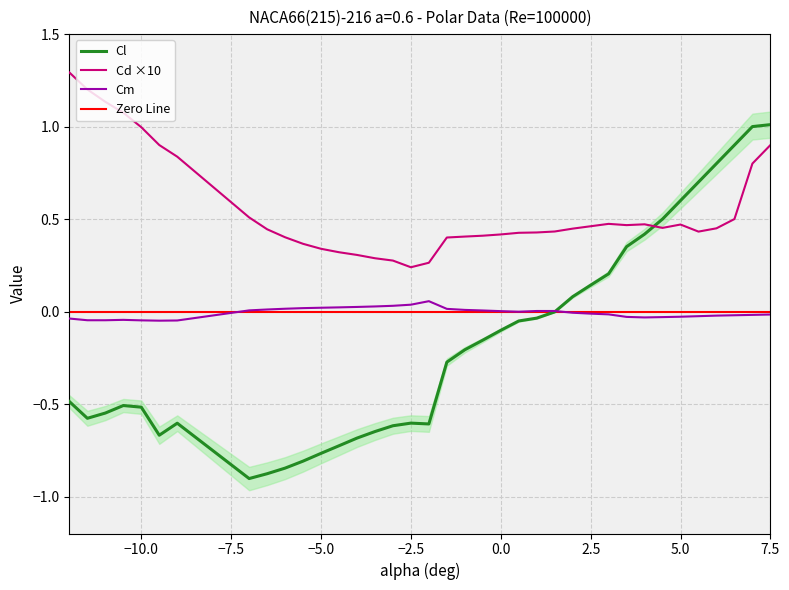

How many interior local peaks does the Cl series have?

3